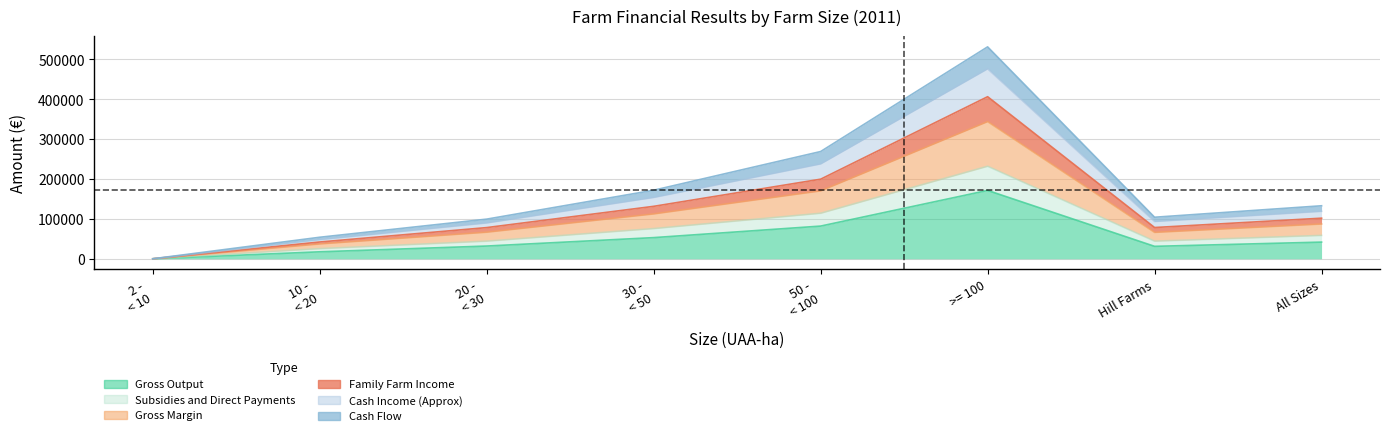

Is the value of Subsidies and Direct Payments at 2 -
< 10 greater than the value of Family Farm Income at 50 -
< 100?

No